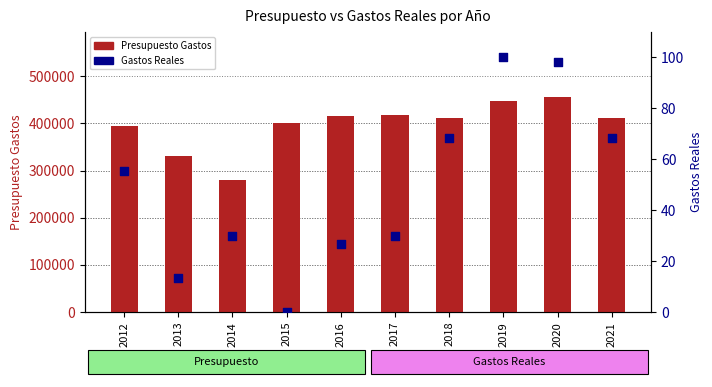

What are all the series names shown in the legend?

Presupuesto Gastos, Gastos Reales